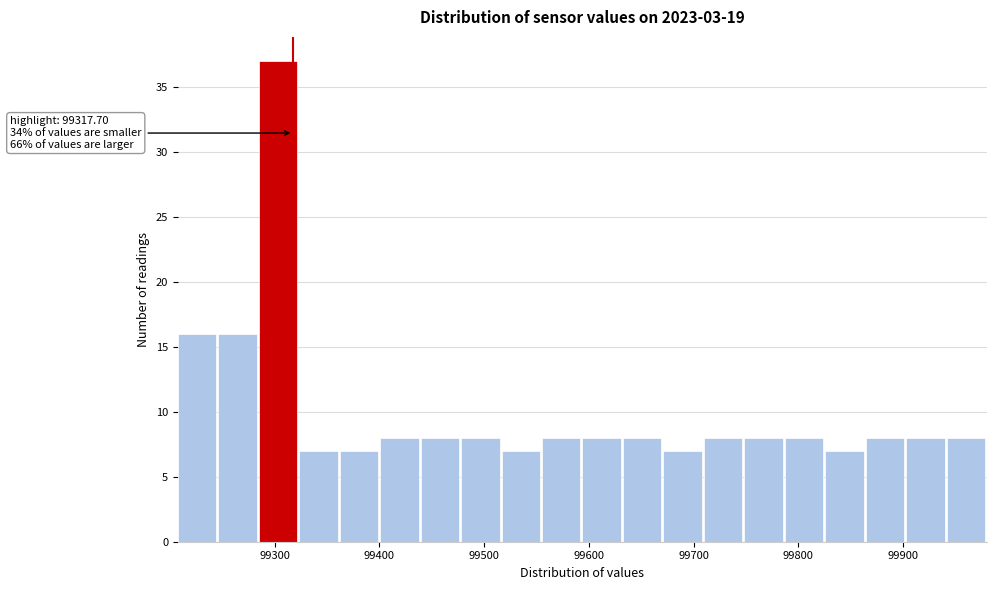

Read against the x-axis, roughly where is the centre of the tallest bar?

99300